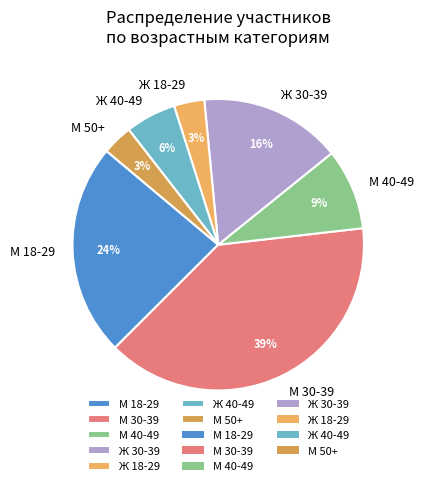

How many slices are in this pie chart?

7